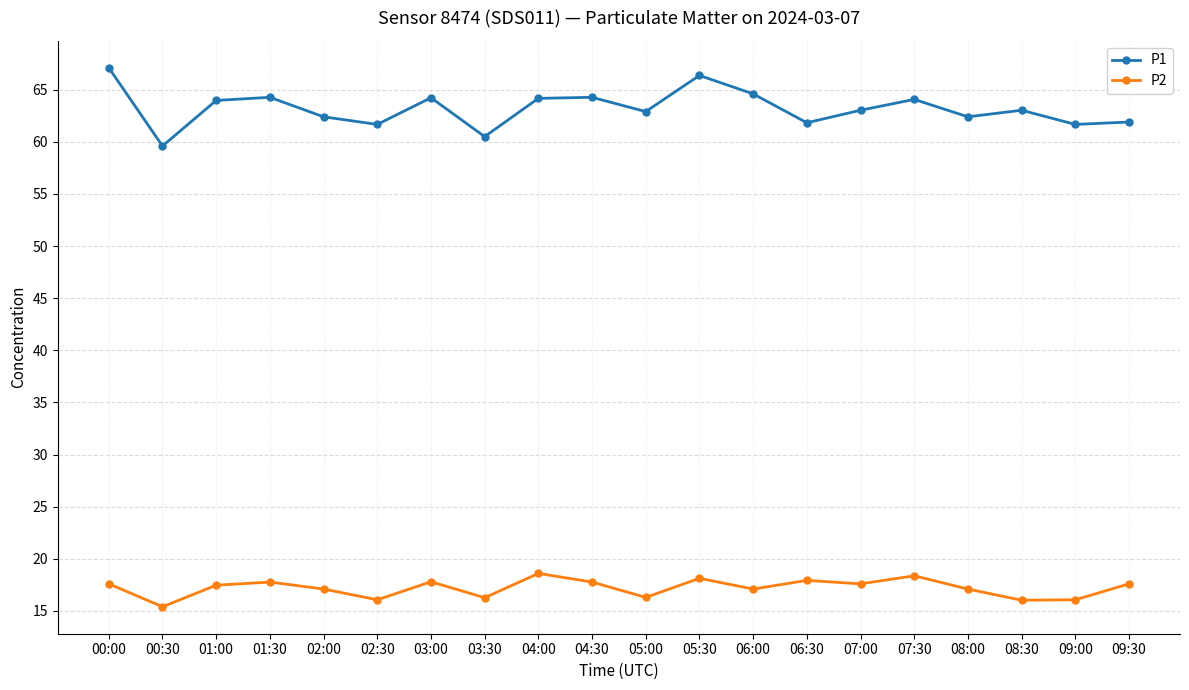

Where is the first local minimum for P1?

00:30